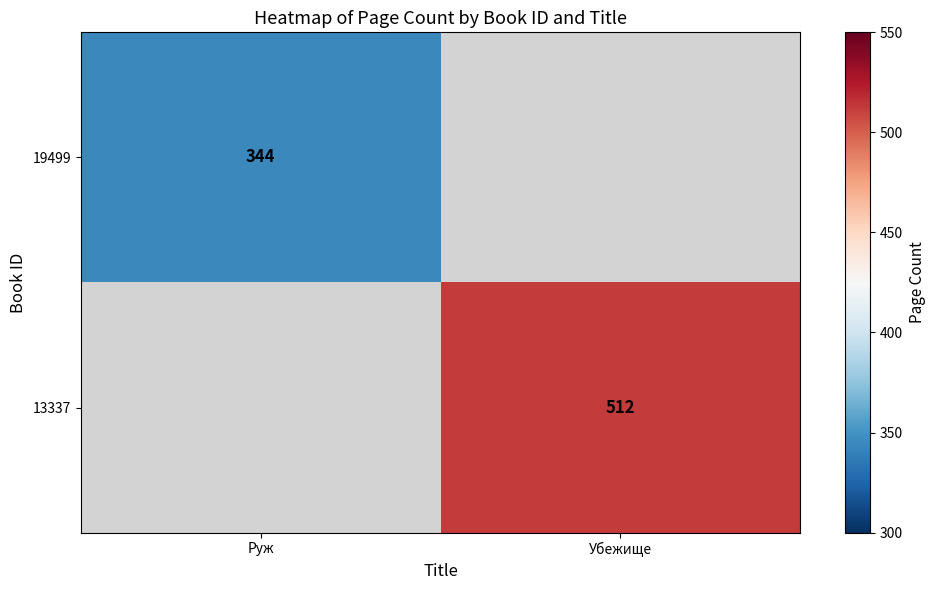

The value of 19499 at Руж is 493. True or false?

False